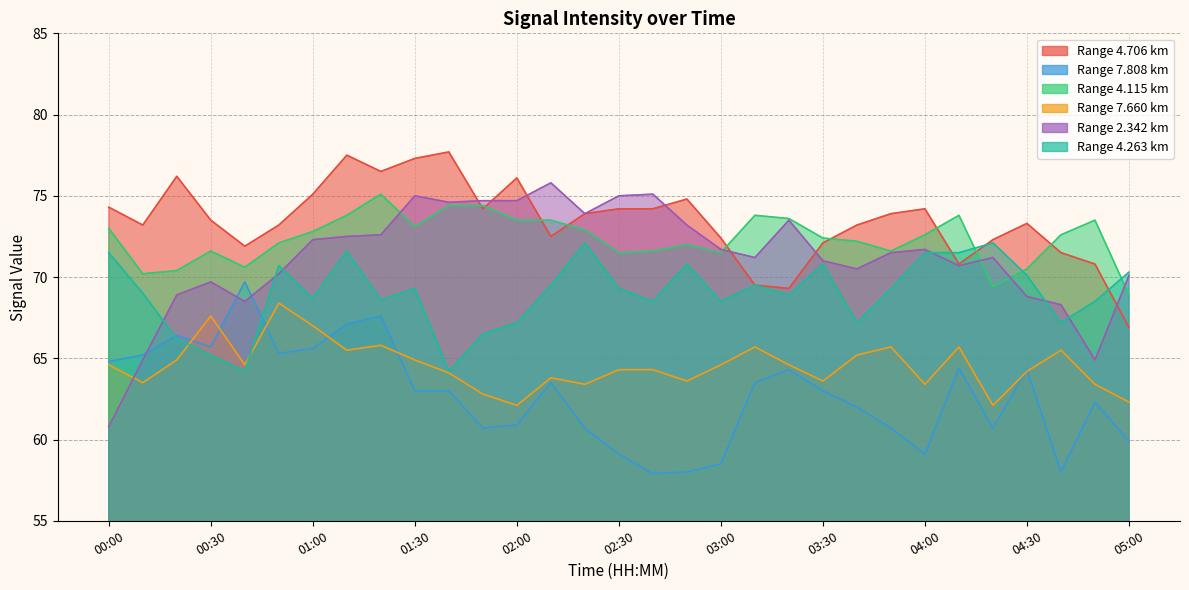

Rank the series at 04:00 from lowest to highest value.

7.808, 7.660, 4.263, 2.342, 4.115, 4.706